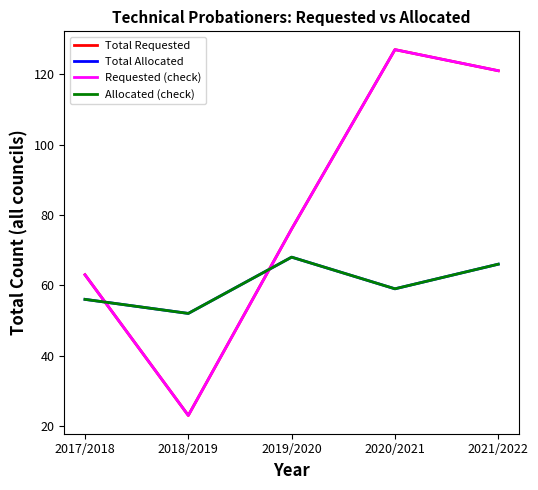

Which has a higher value, 2021/2022 or 2018/2019?

2021/2022